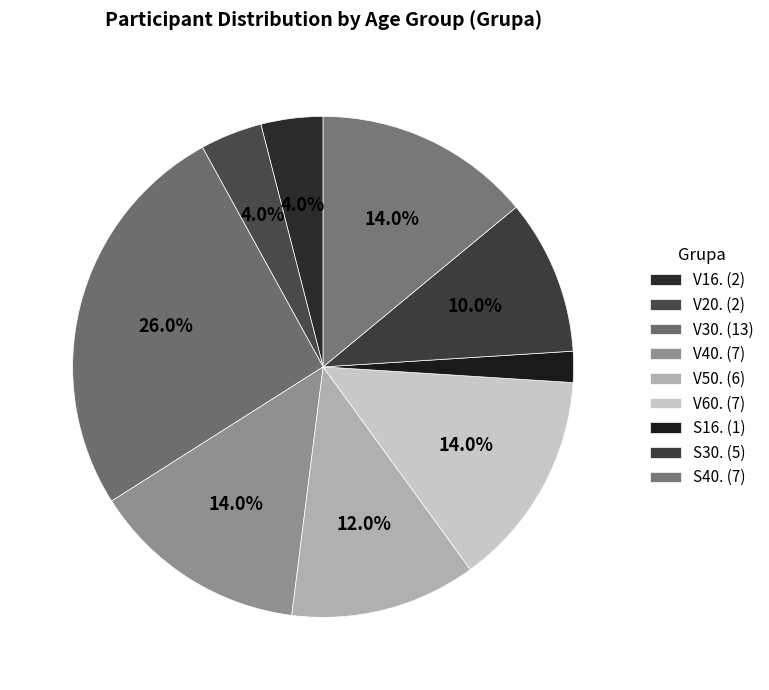

Count the number of slices in the pie.

9